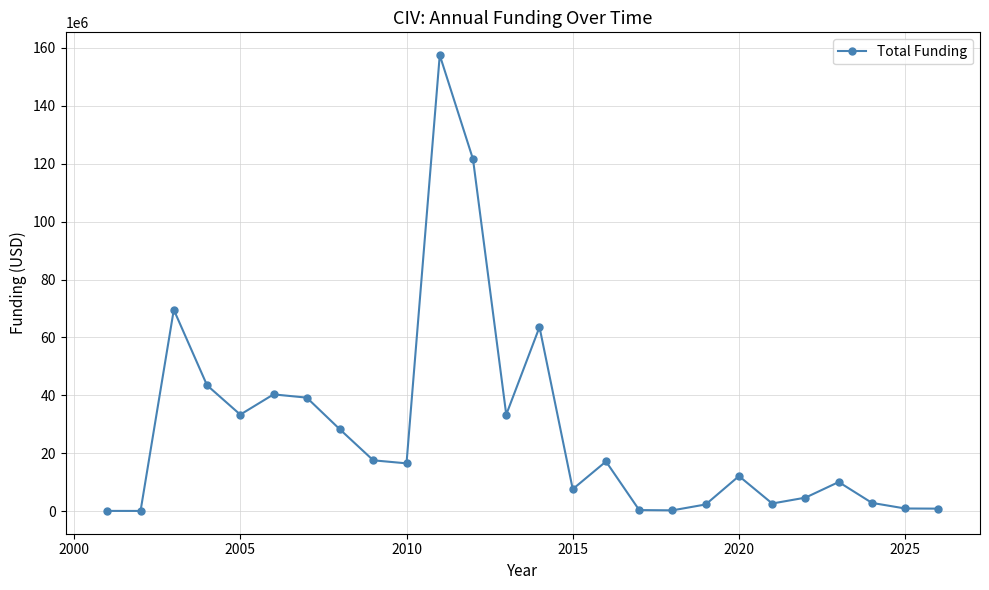

What is the difference between the maximum and minimum values?

157391693